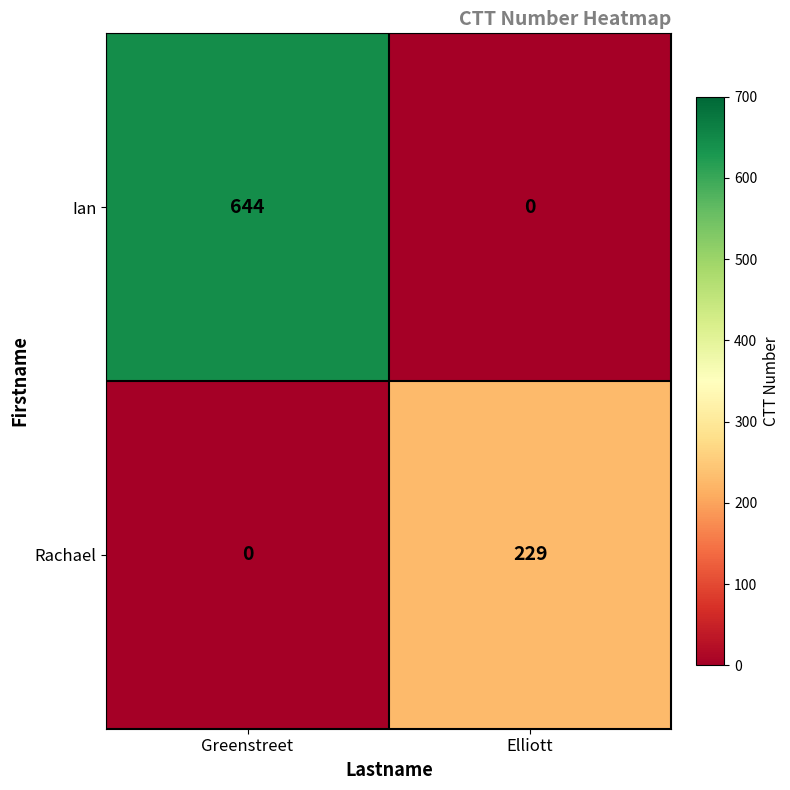

What is the difference between the Rachael values at Greenstreet and Elliott?

229